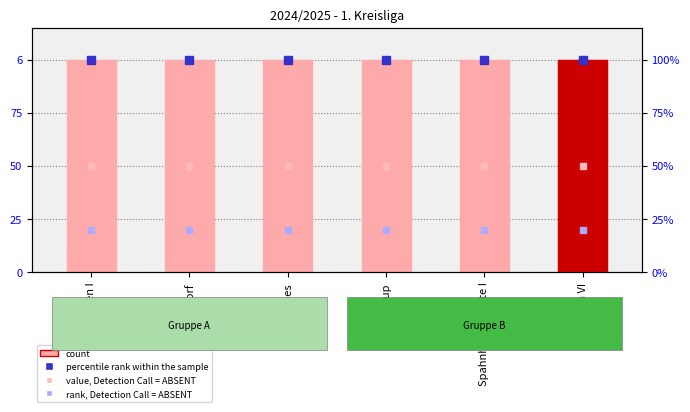

Which series has the largest total across all categories?

percentile rank within the sample